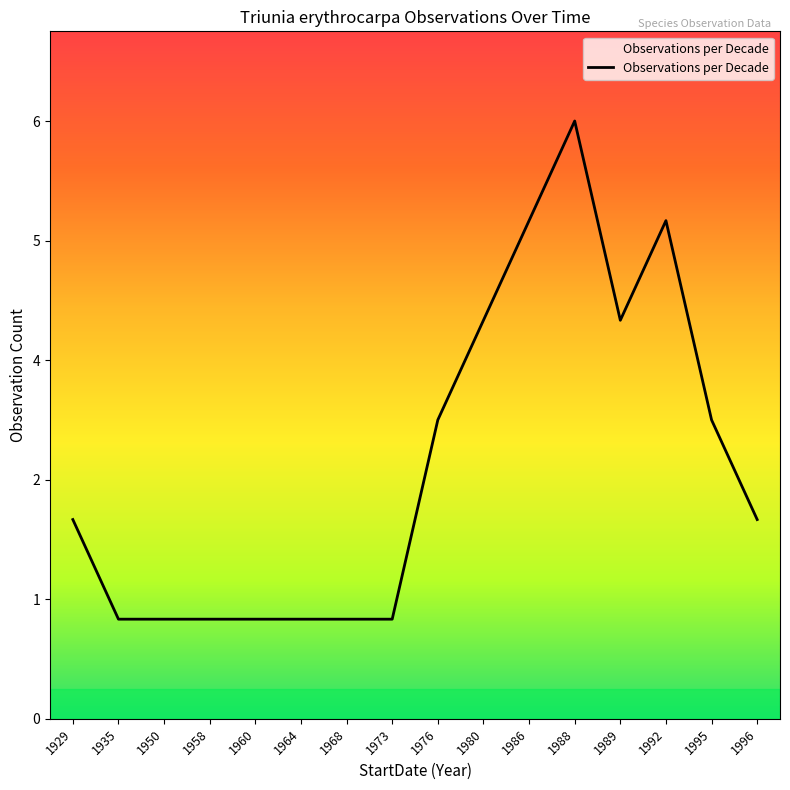

Is this an area chart (filled region under the line)?

No